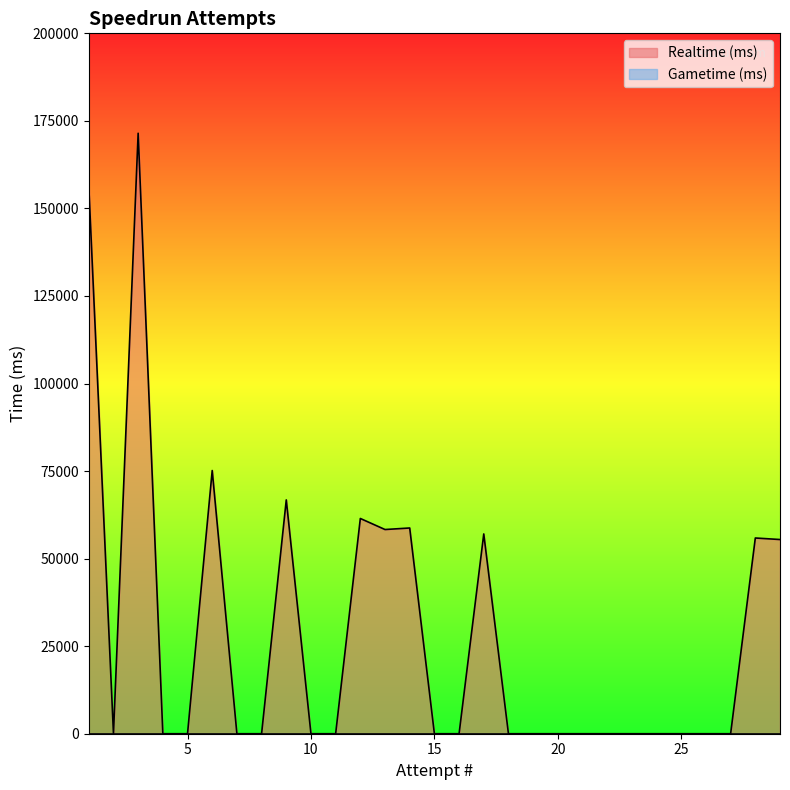

How many lines are shown in the chart?

2